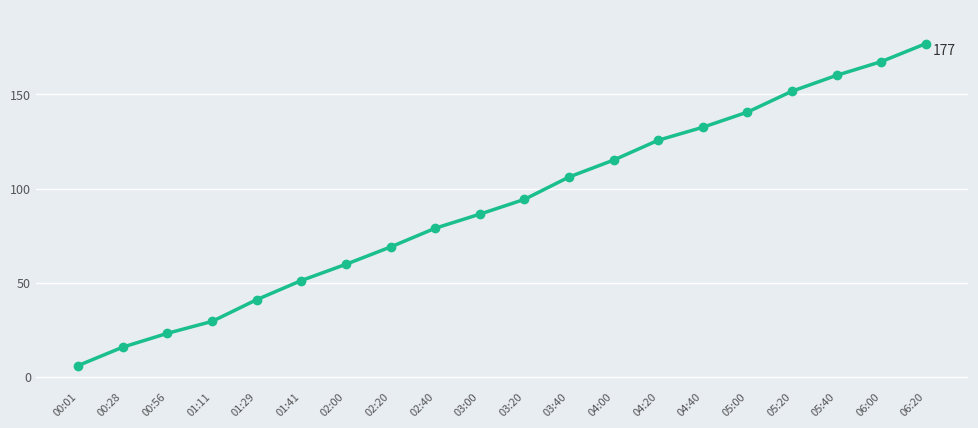

Reading right to left, list all the values displayed in this chart.

06:20=177.0	06:00=167.4	05:40=160.1	05:20=151.7	05:00=140.6	04:40=132.6	04:20=125.7	04:00=115.1	03:40=106.1	03:20=94.3	03:00=86.4	02:40=79.0	02:20=69.0	02:00=59.8	01:41=51.2	01:29=41.0	01:11=29.5	00:56=23.2	00:28=15.8	00:01=6.1